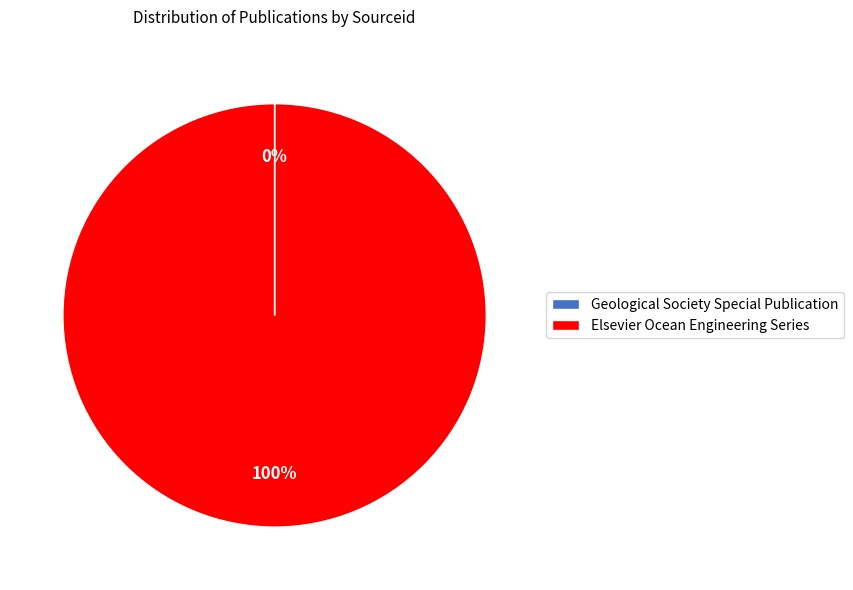

Which category has the biggest portion of the pie?

Elsevier Ocean Engineering Series